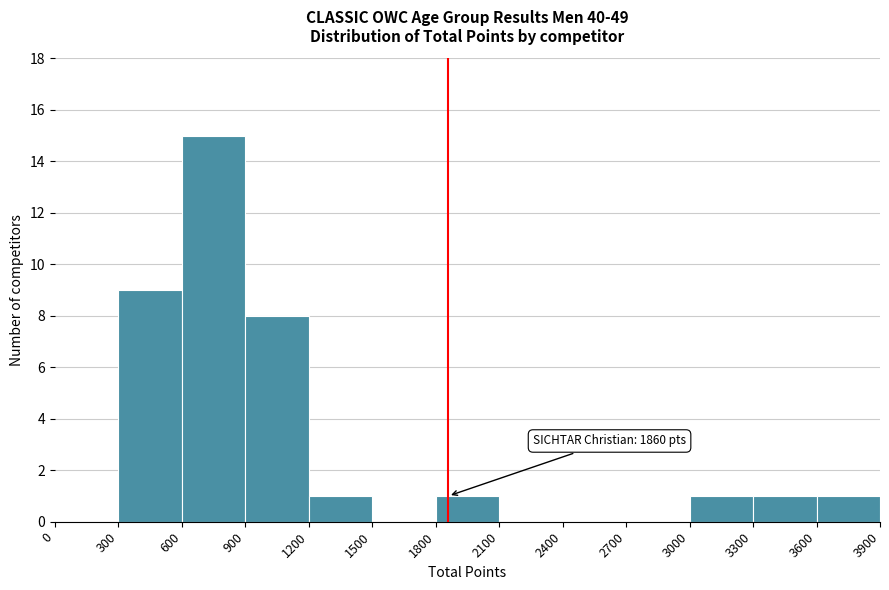

Which range on the x-axis has the tallest bar?

600 to 900